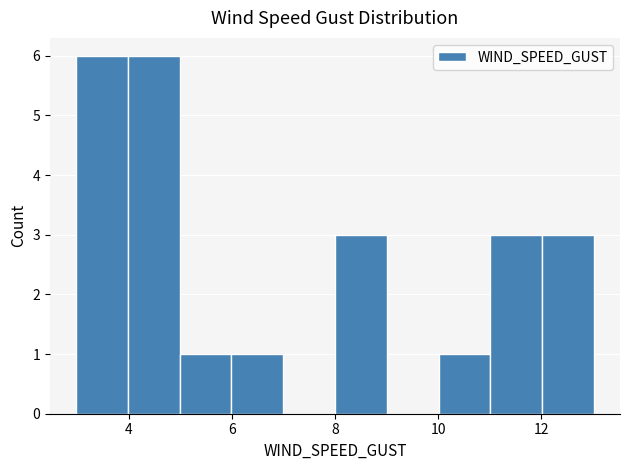

What is the height of the bar covering 8 to 9 on the x-axis? Neither the bar edges nor the heights are printed on the chart, so give them approximately, as read against the axes.

3